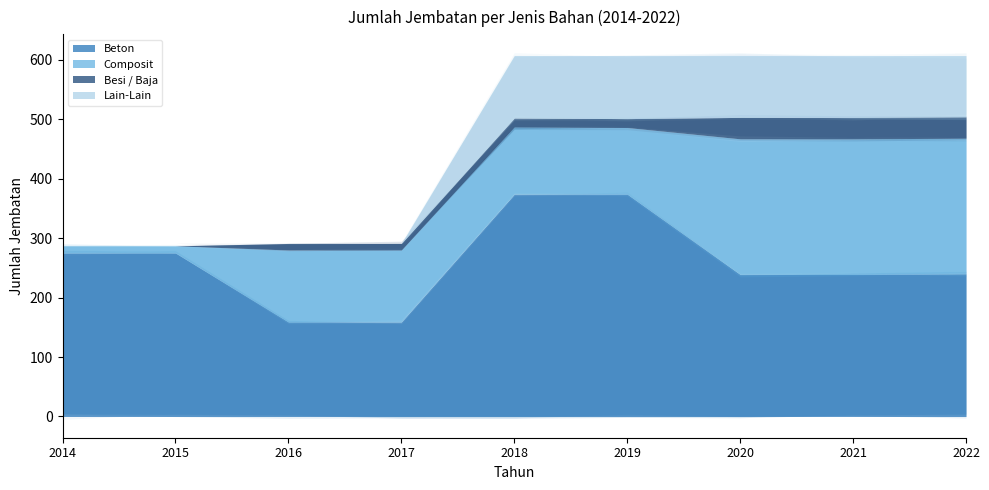

Between 2016 and 2020, which is larger?

2020